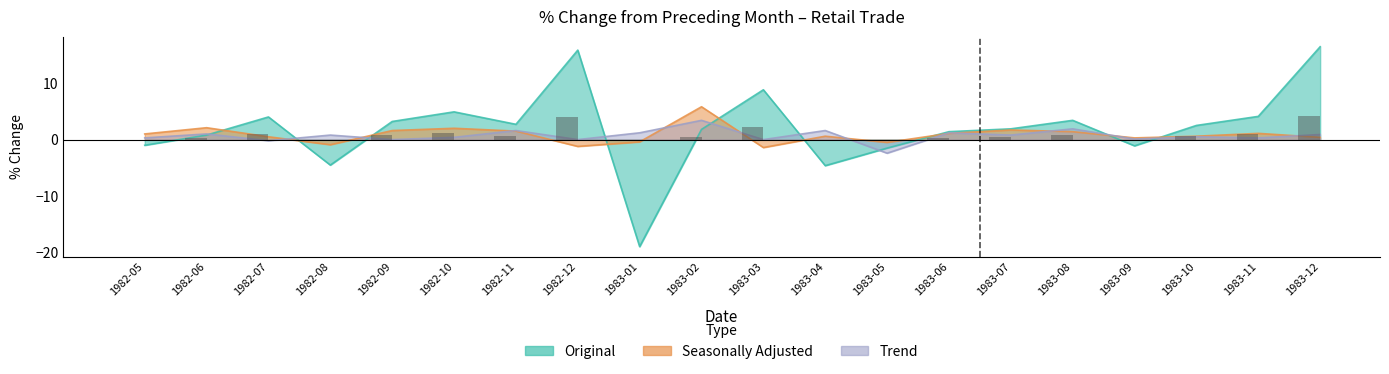

How many bars are there in each group?

3